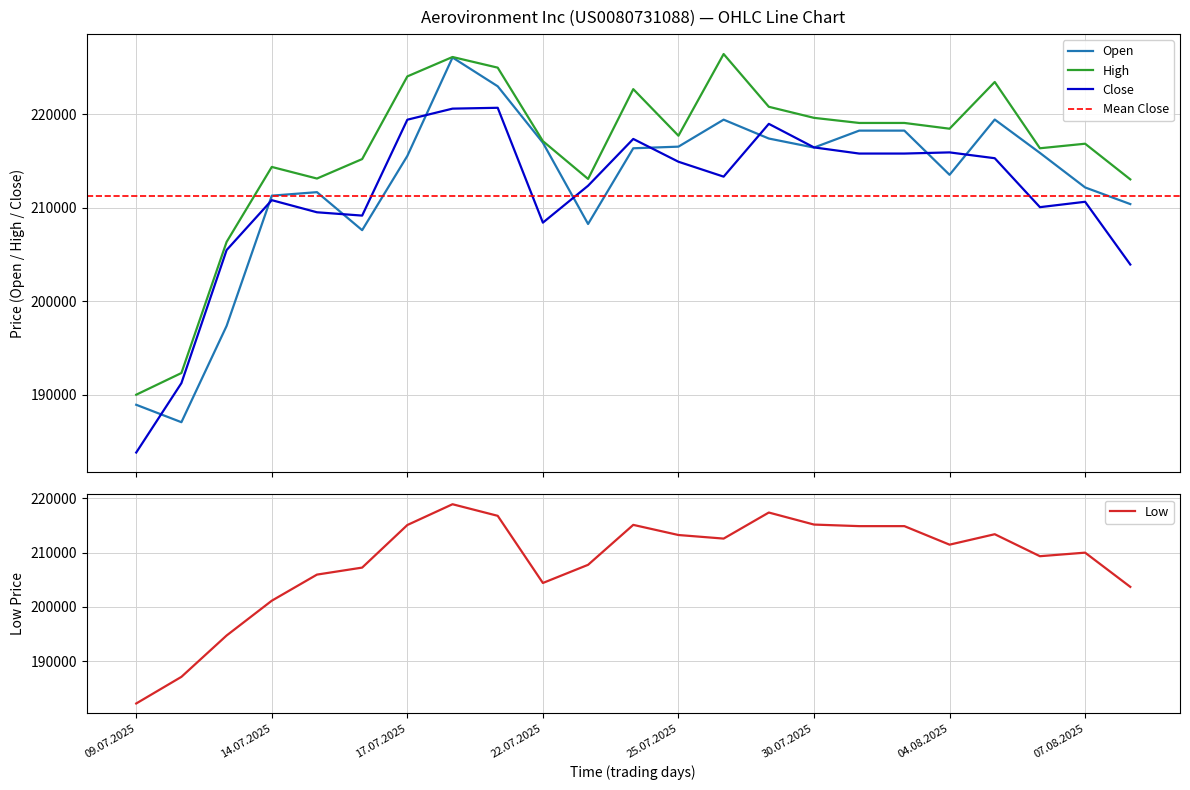

What position from the right is 11.07.2025?

21